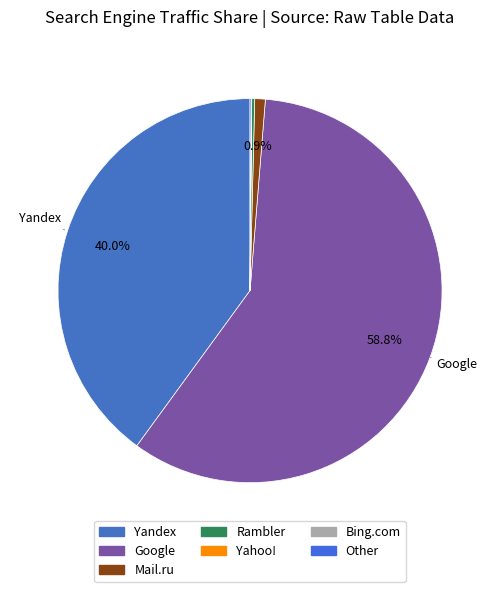

What is the ratio of the value at Google to the value at Yahoo!?

5575.2